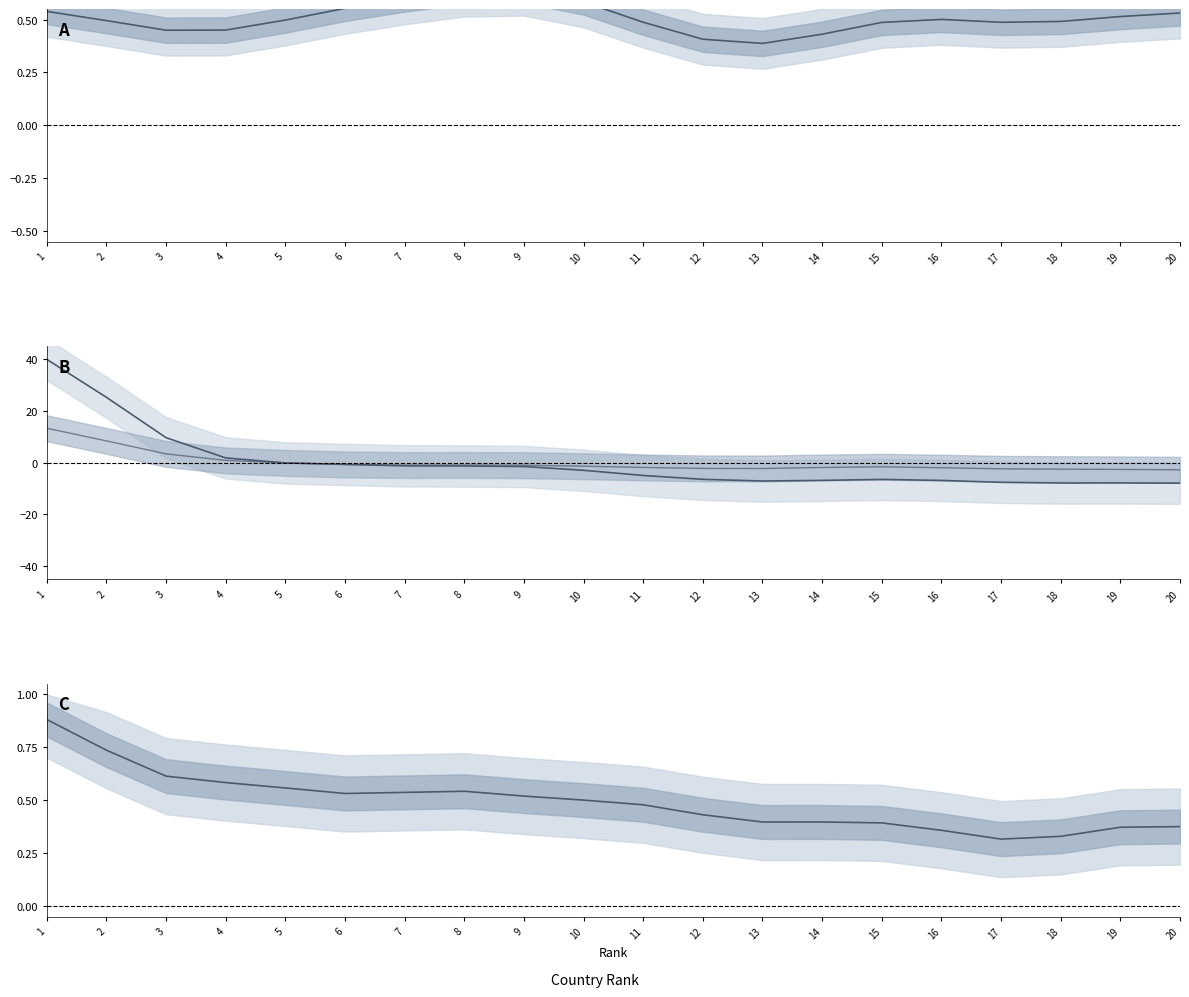

At how many categories does at least one series exceed 0?

20